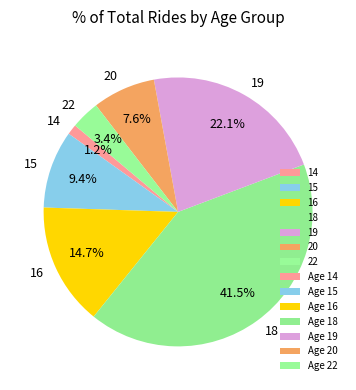

Count the number of slices in the pie.

7